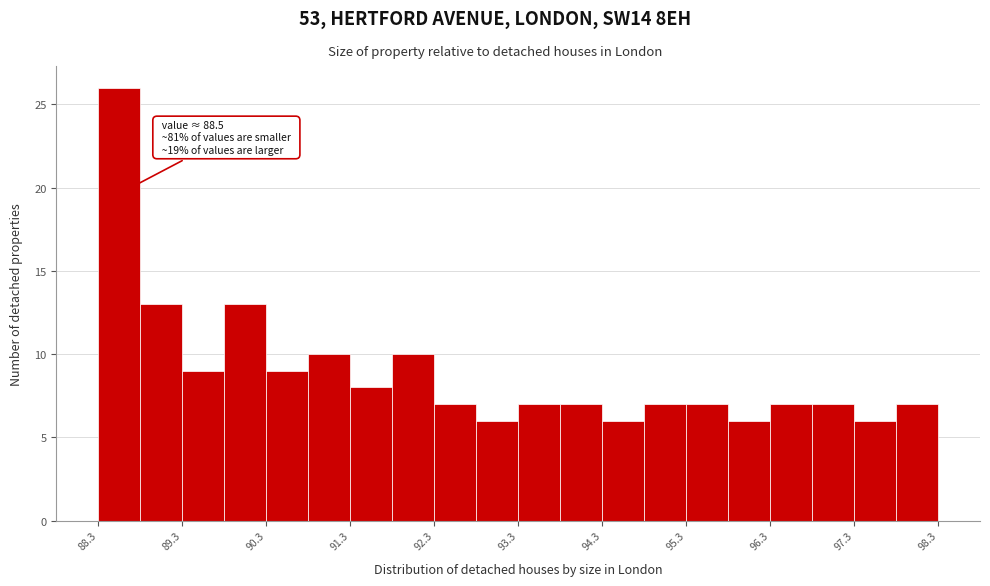

Over which range of the x-axis is the bar tallest?

88.3 to 88.8